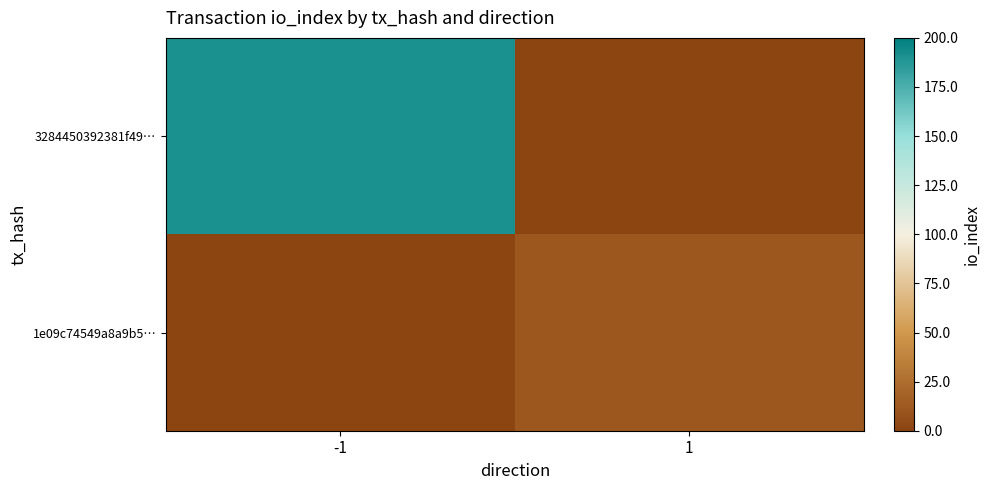

Reading left to right, extract all data points from this chart.

3284450392381f49…: -1=191	1=0
1e09c74549a8a9b5…: -1=0	1=11